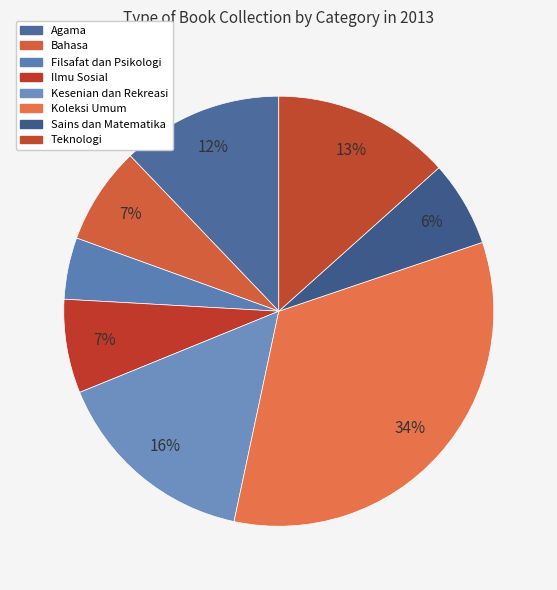

Which slice is the smallest?

Filsafat dan Psikologi